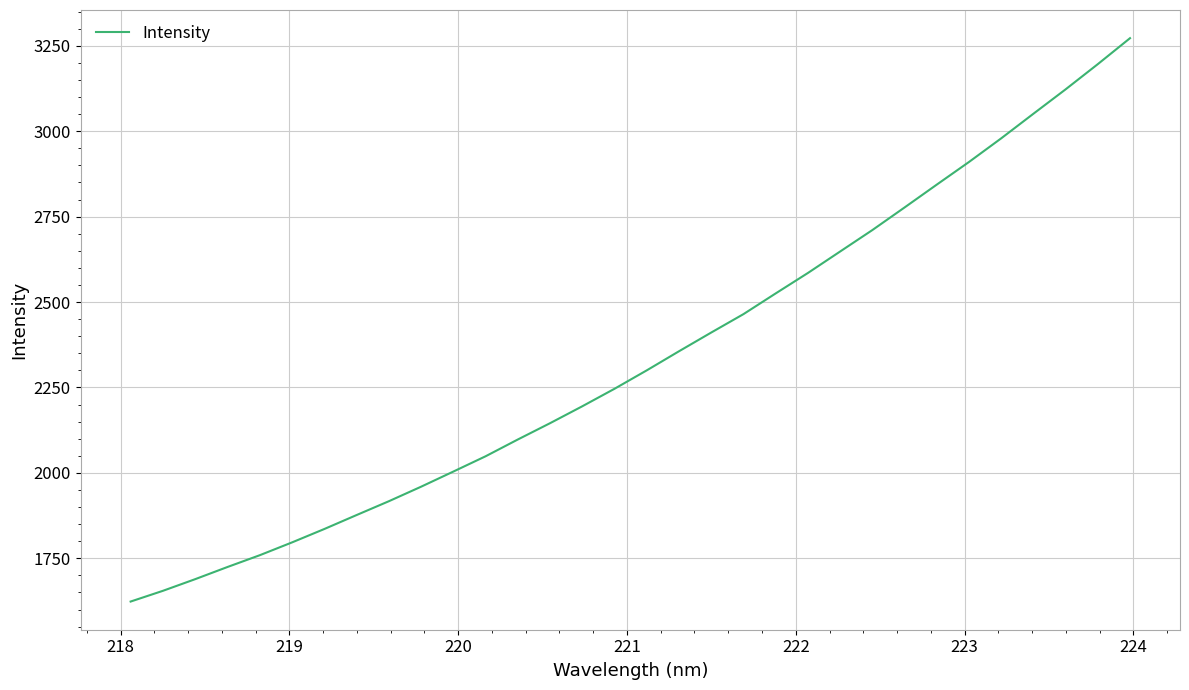

What is the smallest value displayed?

1623.5